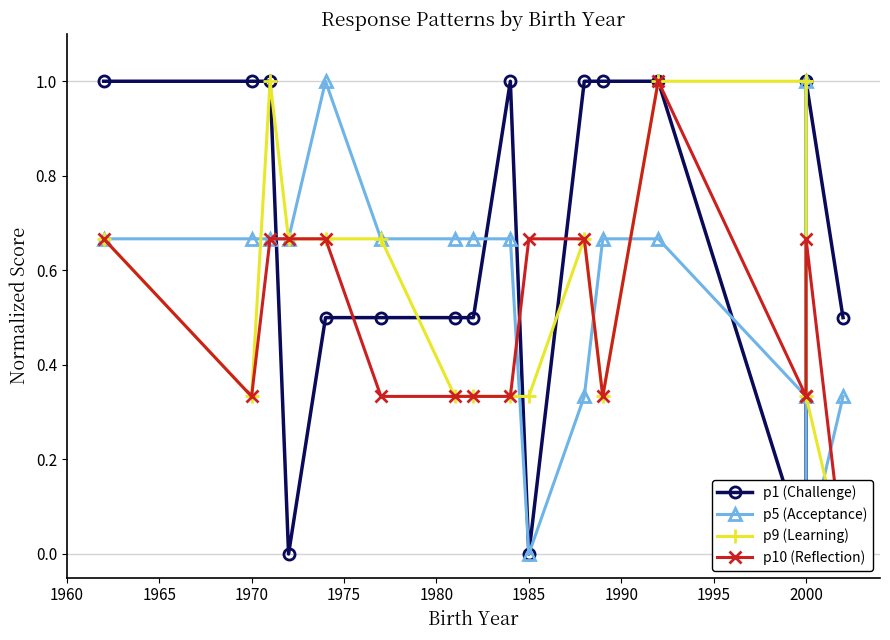

True or false: p10 (Reflection) and p5 (Acceptance) cross at least once.

True